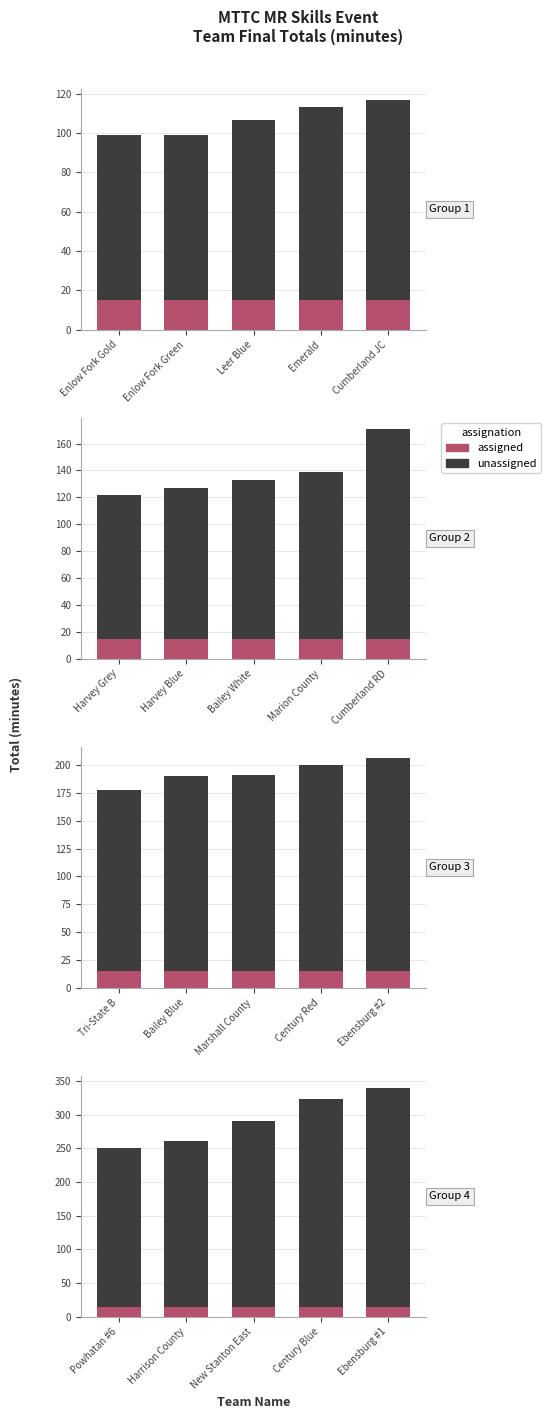

List the series in order of their peak value, lowest first.

assigned, unassigned